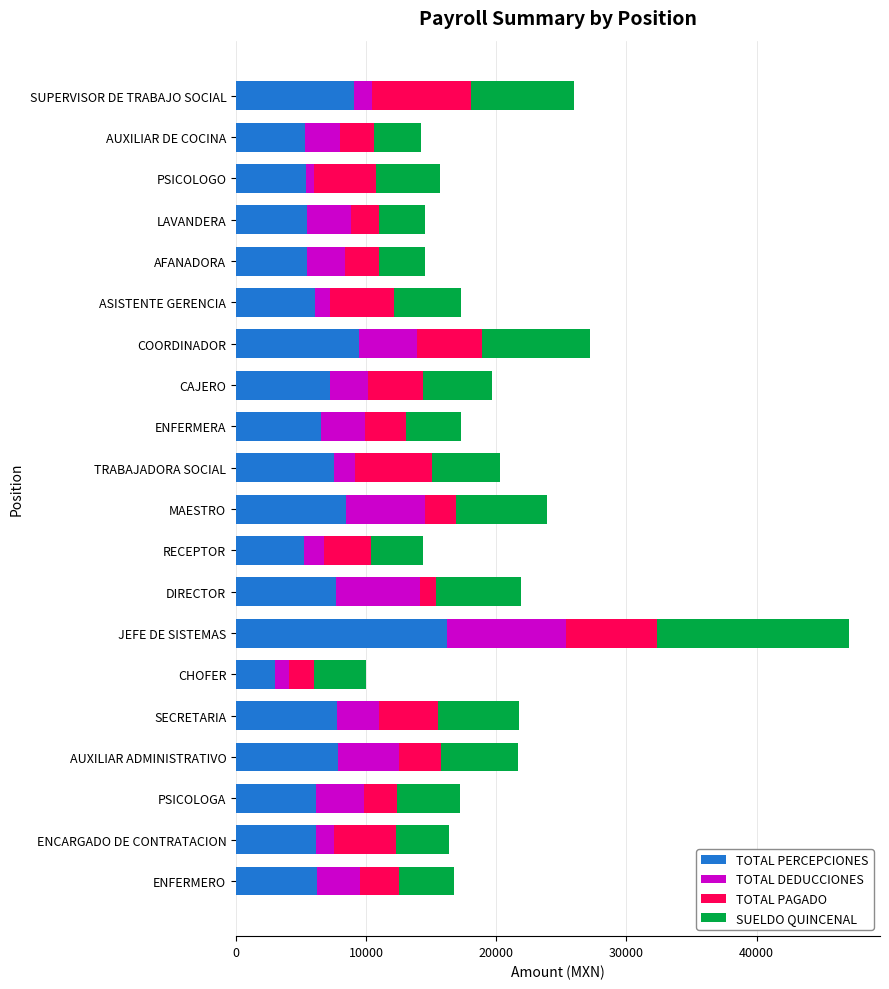

What is the difference between the maximum and minimum values in the TOTAL PERCEPCIONES series?

13195.7